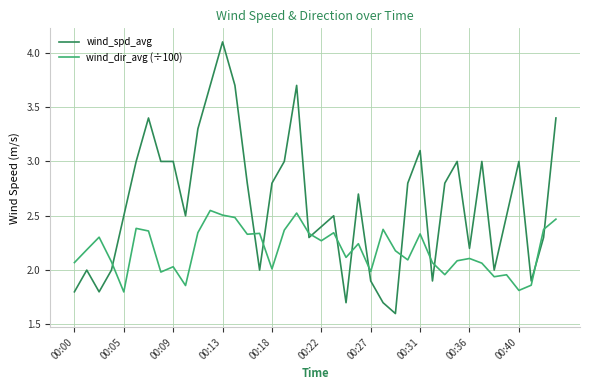

Does the chart display data point markers on the line(s)?

No